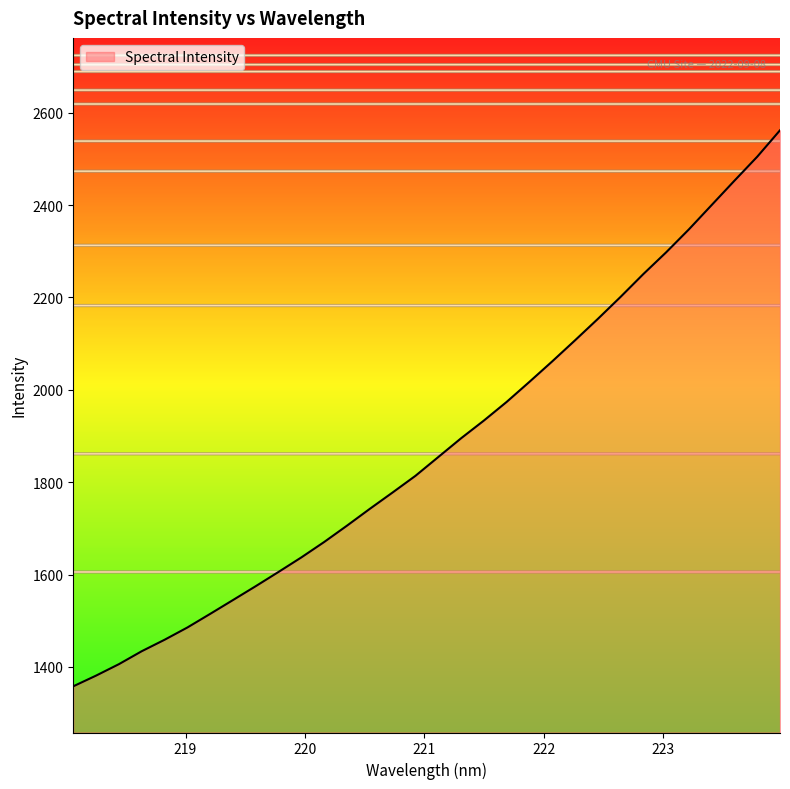

What is the smallest value displayed?

1358.2